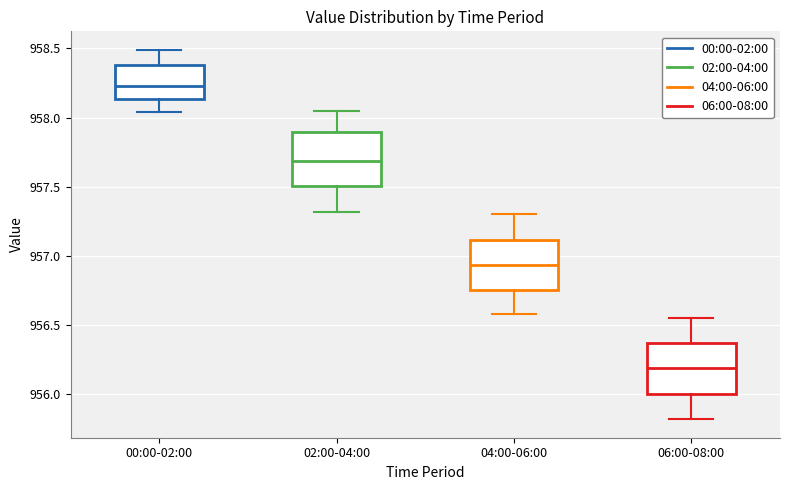

Which box has the highest median line?

00:00-02:00